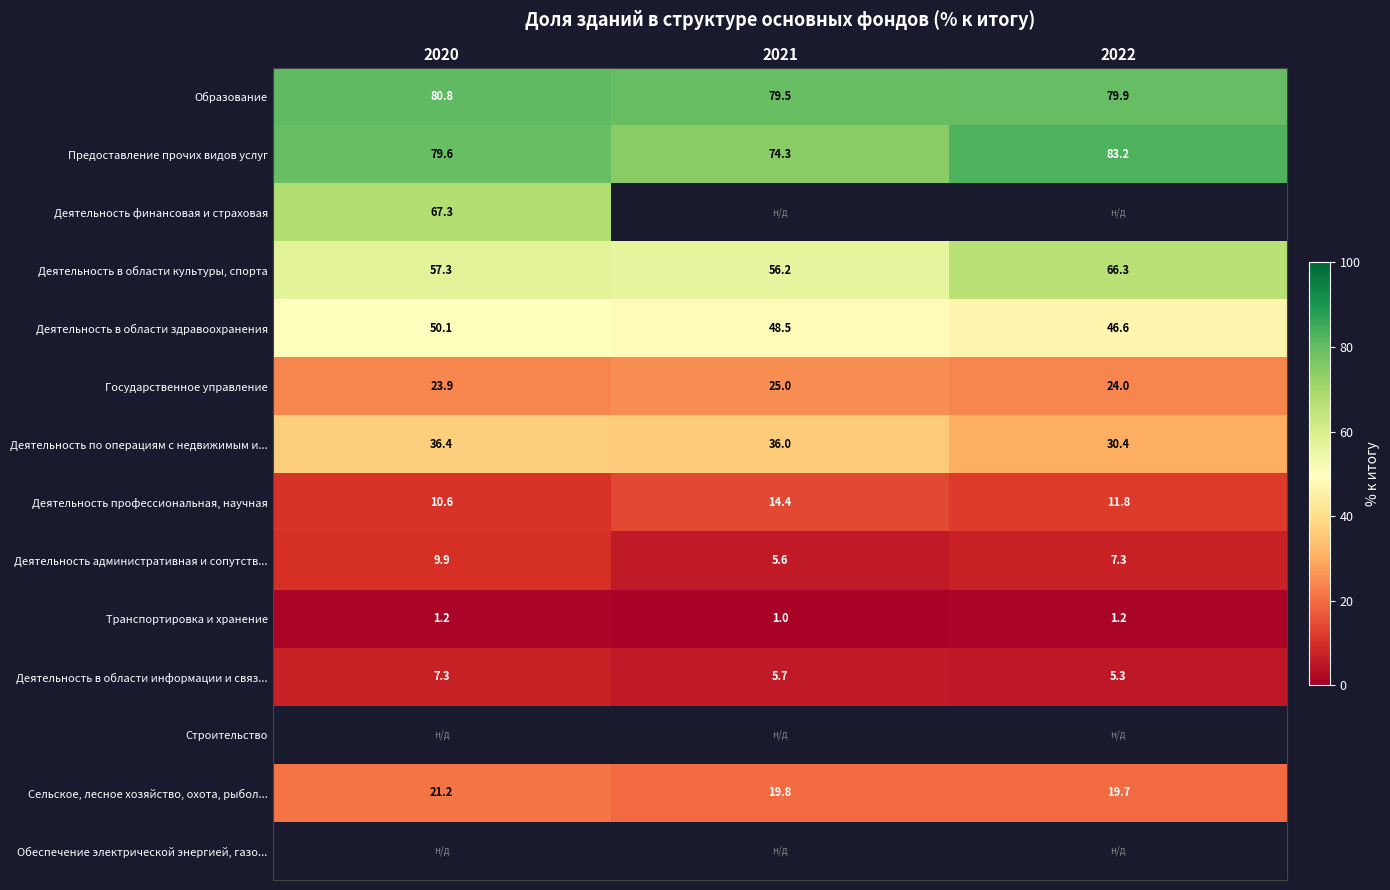

What is the average value of the Деятельность административная и сопутств... series?

7.6